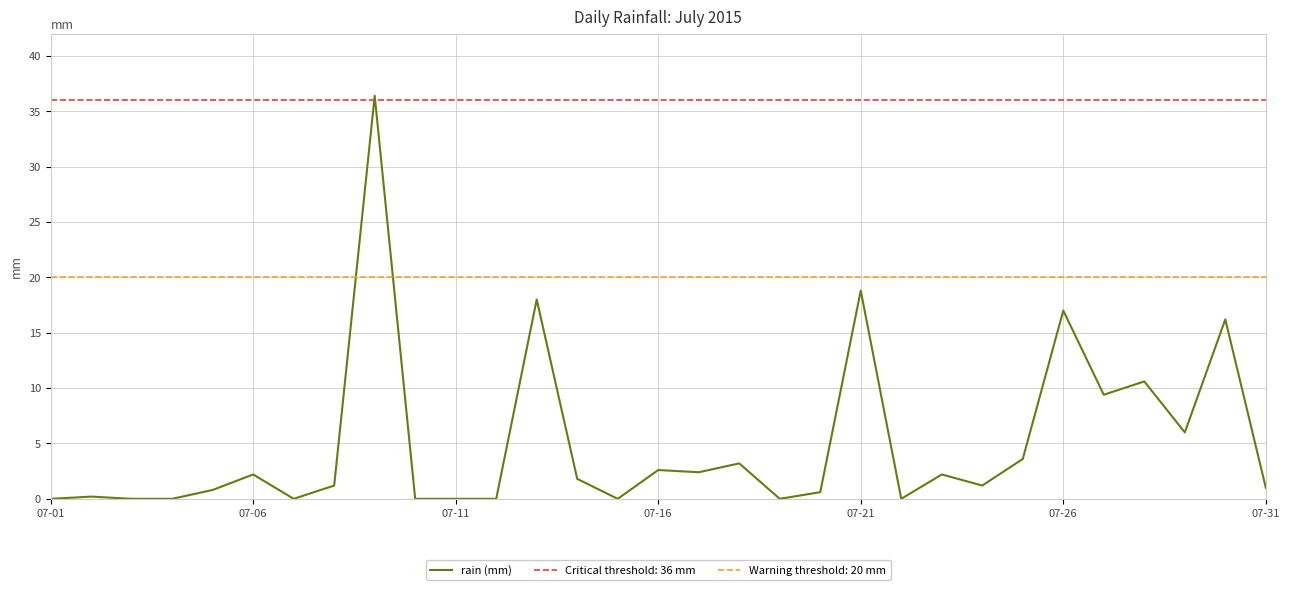

Reading left to right, what are all the values shown in this chart?

0.0	0.2	0.0	0.0	0.8	2.2	0.0	1.2	36.4	0.0	0.0	0.0	18.0	1.8	0.0	2.6	2.4	3.2	0.0	0.6	18.8	0.0	2.2	1.2	3.6	17.0	9.4	10.6	6.0	16.2	1.0